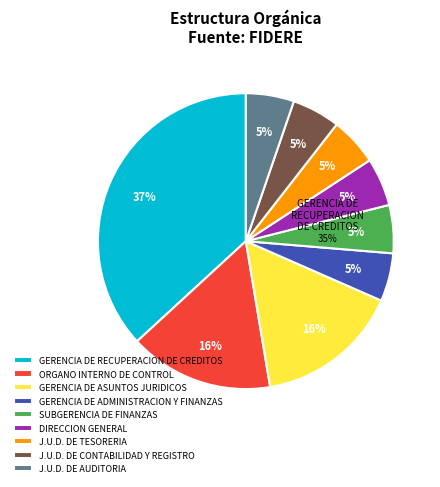

Combined, do SUBGERENCIA DE FINANZAS and J.U.D. DE CONTABILIDAD Y REGISTRO account for over 50%?

No